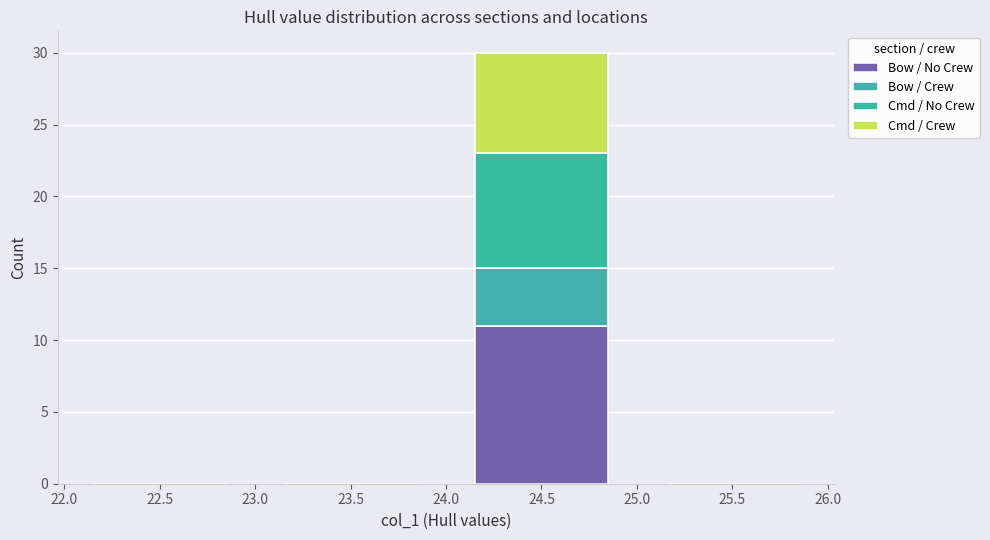

What is the total height of the stacked bar covering 24.0 to 25.0 on the x-axis? The values are not printed on the chart, so give them approximately, as read against the axis.

30